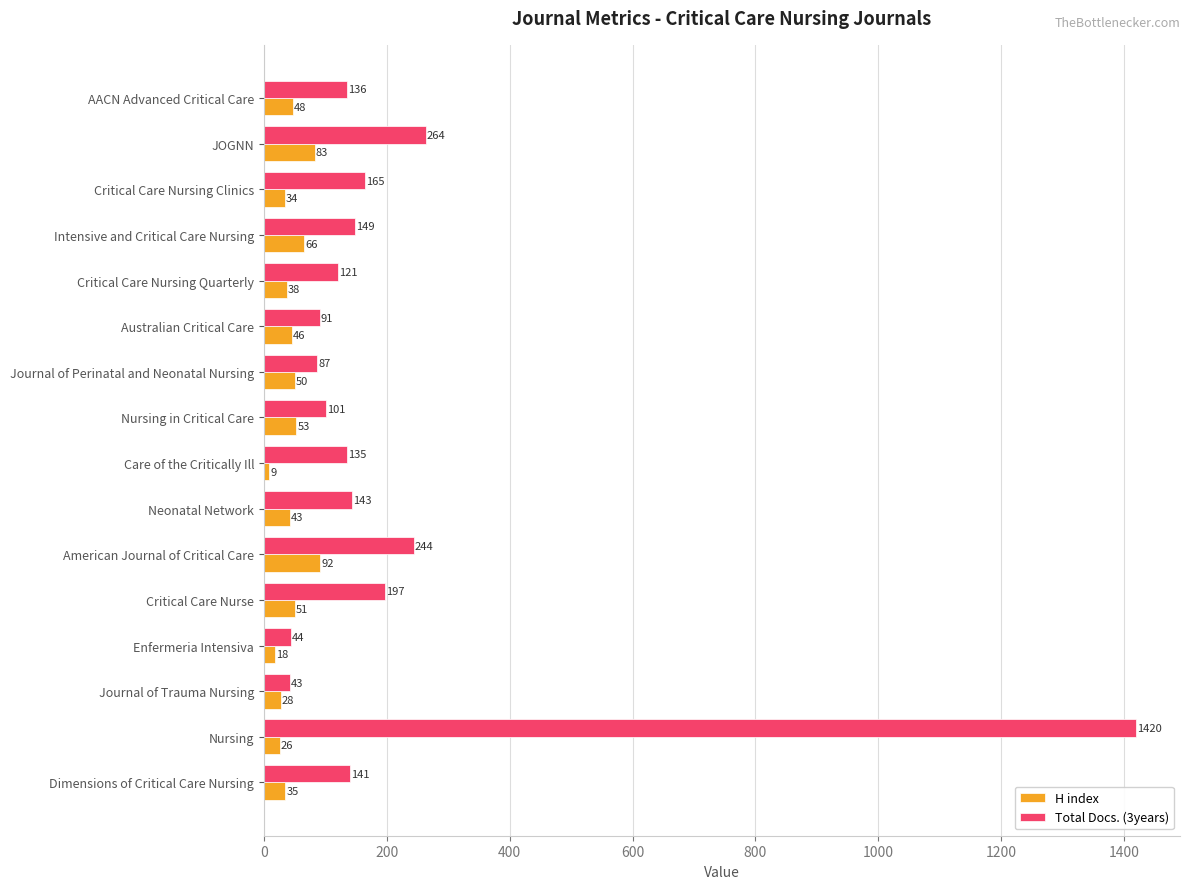

What is the total value across all series at Journal of Trauma Nursing?

71